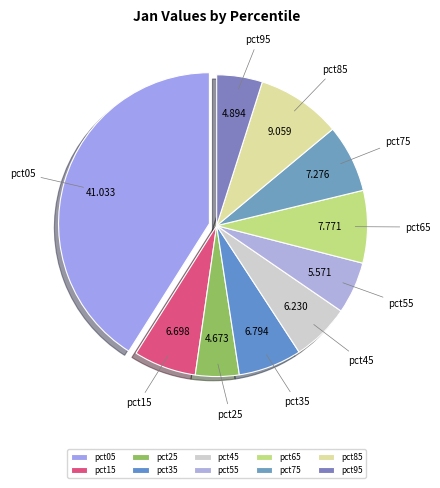

Combined, do pct85 and pct35 account for over 50%?

No